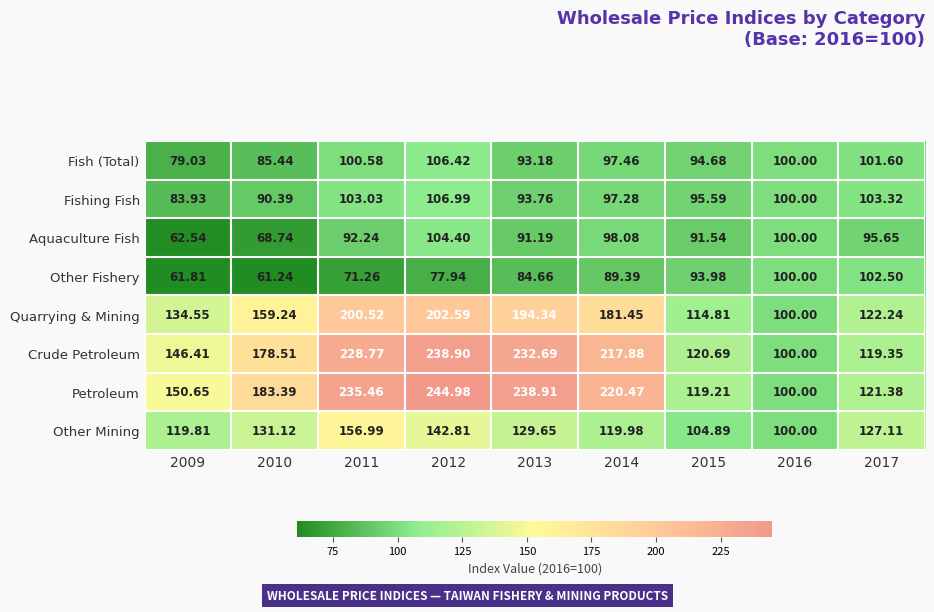

Which series has the widest spread of values?

Petroleum